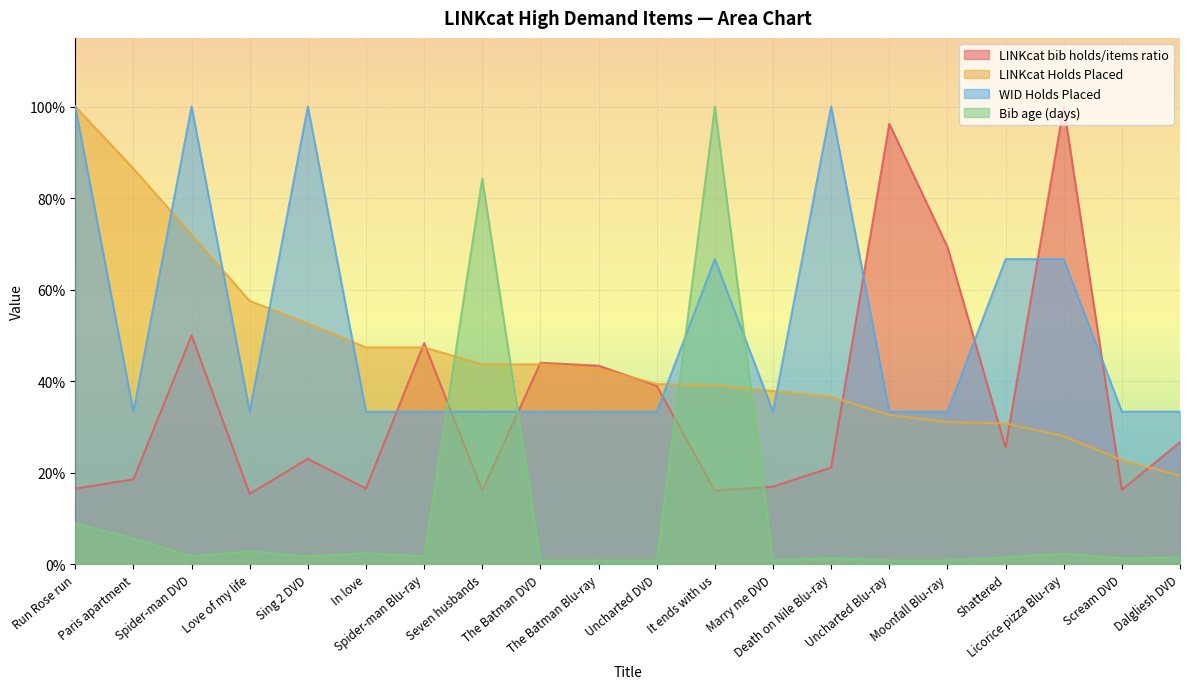

Count the number of data series in this chart.

4